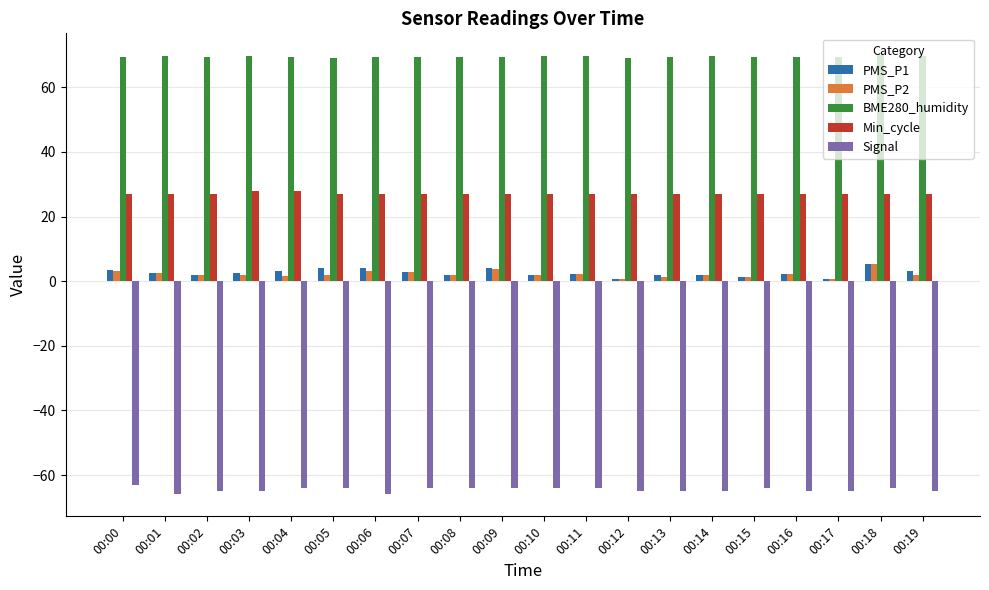

What is the highest value of the BME280_humidity series?

69.9